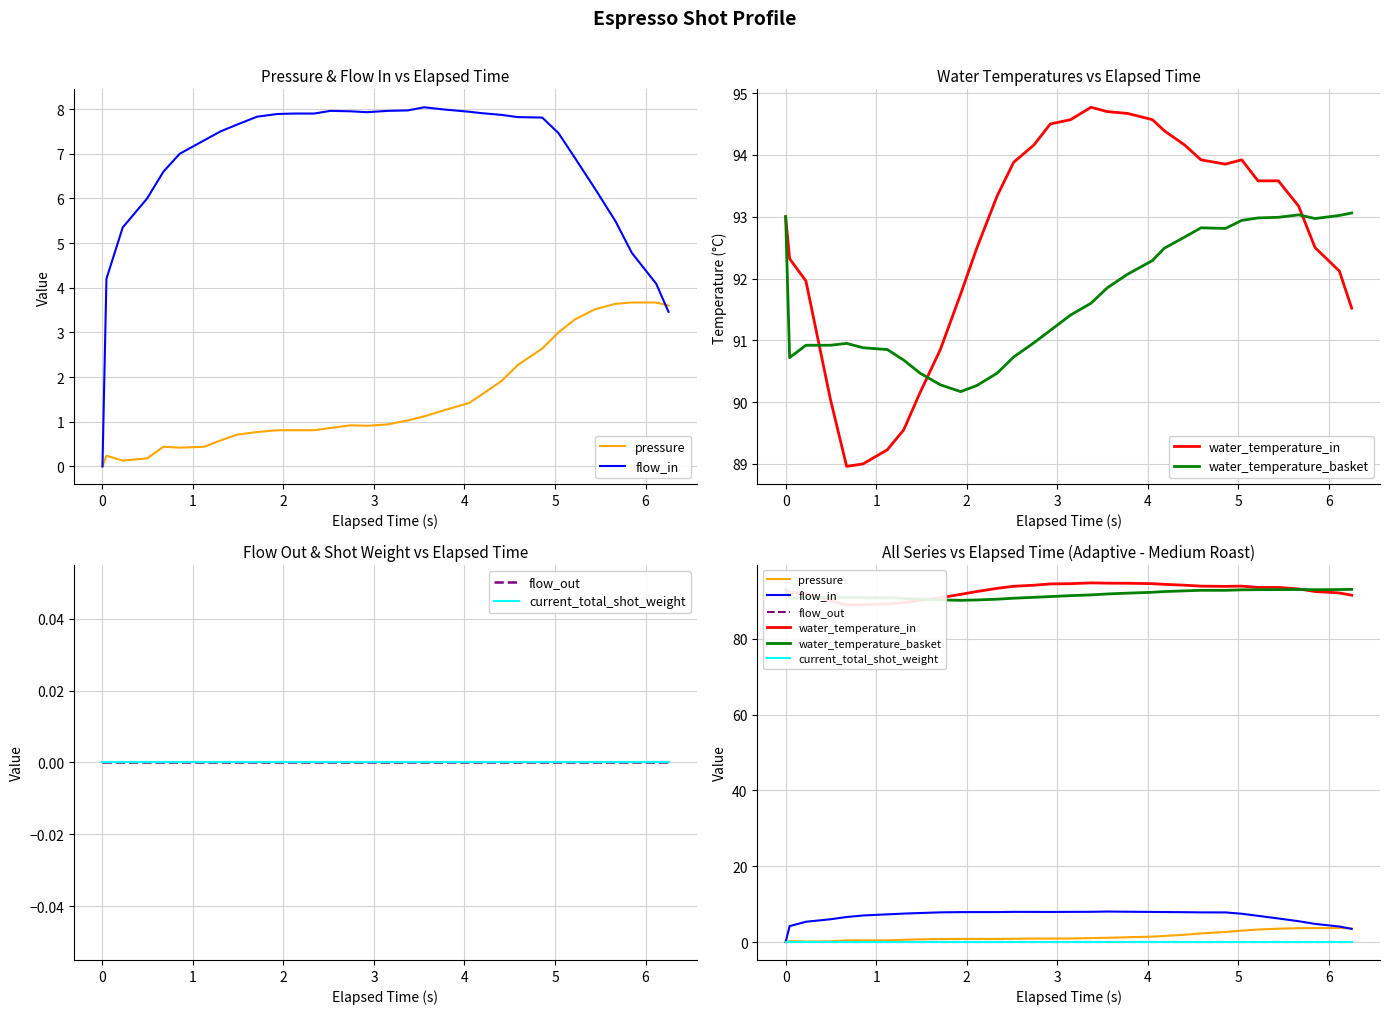

Reading left to right, transcribe all the data shown in this chart.

pressure: 0.0	0.2	0.1	0.2	0.4	0.4	0.4	0.6	0.7	0.8	0.8	0.8	0.8	0.9	0.9	0.9	0.9	1.0	1.1	1.3	1.4	1.6	1.9	2.3	2.6	3.0	3.3	3.5	3.6	3.7	3.7	3.6
flow_in: 0.0	4.2	5.3	6.0	6.6	7.0	7.3	7.5	7.7	7.8	7.9	7.9	7.9	8.0	8.0	7.9	8.0	8.0	8.0	8.0	7.9	7.9	7.9	7.8	7.8	7.5	6.9	6.2	5.5	4.8	4.1	3.5
water_temperature_in: 93.0	92.3	92.0	90.0	89.0	89.0	89.2	89.5	90.2	90.8	91.8	92.5	93.3	93.9	94.2	94.5	94.6	94.8	94.7	94.7	94.6	94.4	94.2	93.9	93.8	93.9	93.6	93.6	93.2	92.5	92.1	91.5
water_temperature_basket: 93.0	90.7	90.9	90.9	91.0	90.9	90.8	90.7	90.5	90.3	90.2	90.3	90.5	90.7	91.0	91.2	91.4	91.6	91.8	92.1	92.3	92.5	92.7	92.8	92.8	92.9	93.0	93.0	93.0	93.0	93.0	93.1
flow_out: 0.0	0.0	0.0	0.0	0.0	0.0	0.0	0.0	0.0	0.0	0.0	0.0	0.0	0.0	0.0	0.0	0.0	0.0	0.0	0.0	0.0	0.0	0.0	0.0	0.0	0.0	0.0	0.0	0.0	0.0	0.0	0.0
current_total_shot_weight: 0.0	0.0	0.0	0.0	0.0	0.0	0.0	0.0	0.0	0.0	0.0	0.0	0.0	0.0	0.0	0.0	0.0	0.0	0.0	0.0	0.0	0.0	0.0	0.0	0.0	0.0	0.0	0.0	0.0	0.0	0.0	0.0